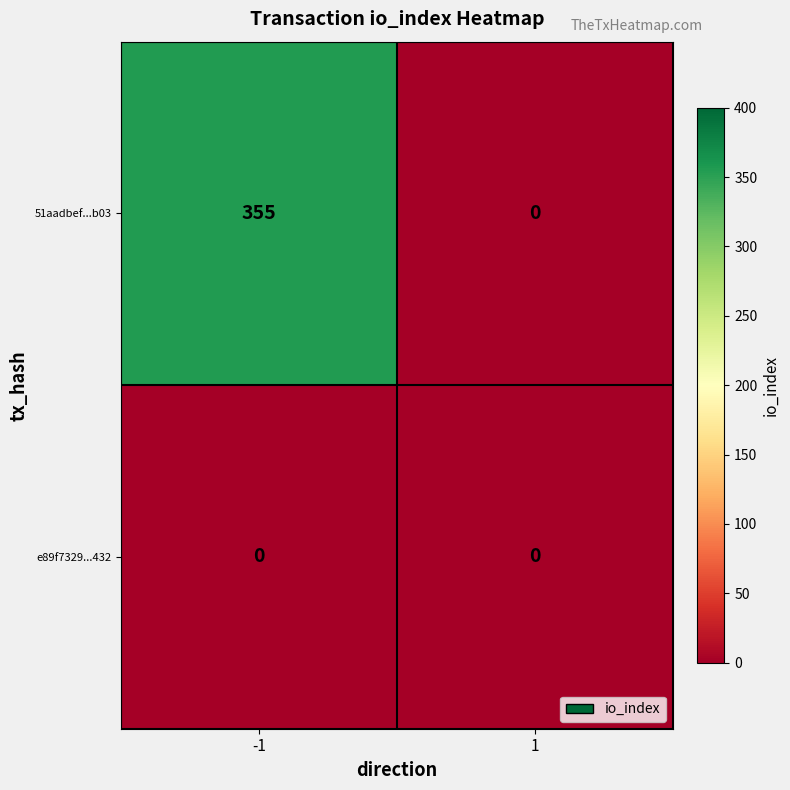

True or false: e89f7329...432 has a value of 0 at 1.

True